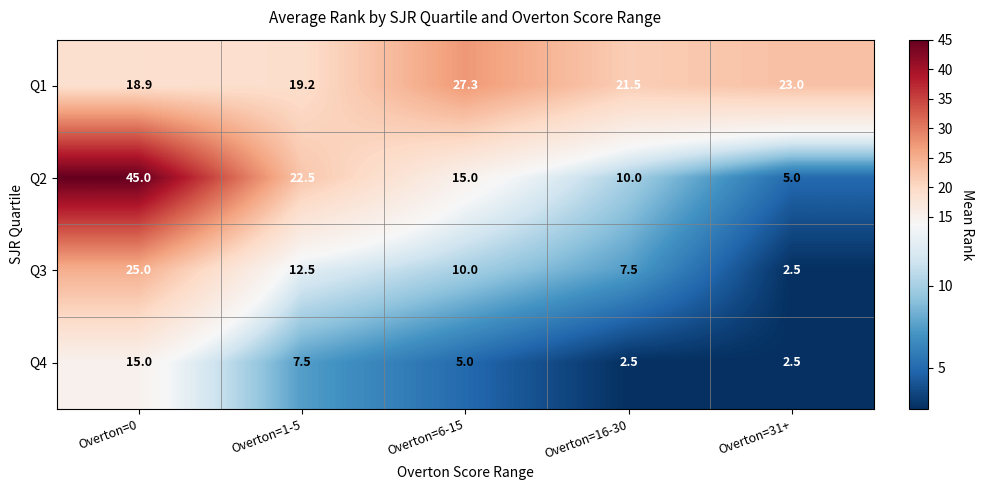

What is the sum of all Q3 values?

57.5